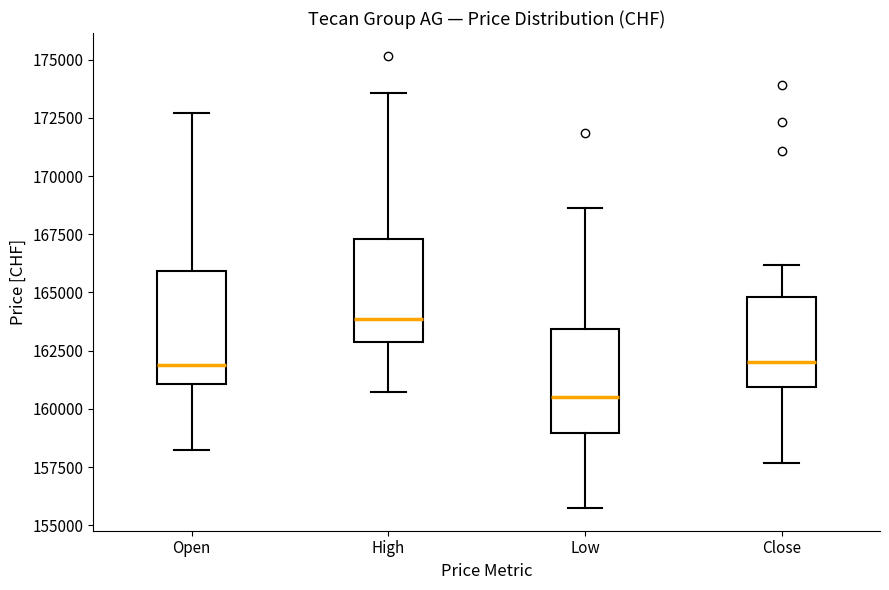

Where is the upper edge of the box for High on the y-axis? The values are not printed on the chart, so give them approximately, as read against the axis.

167500